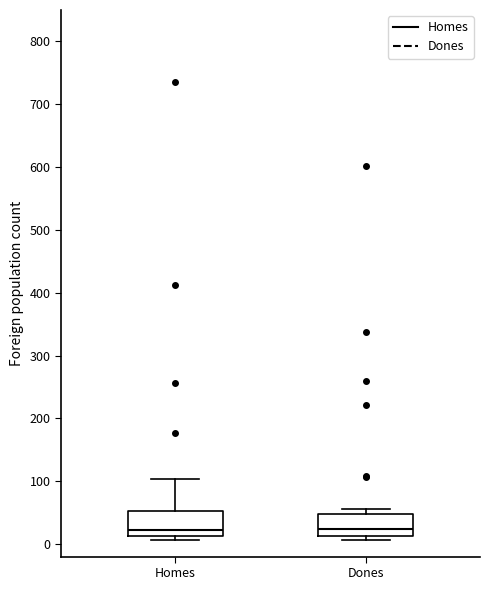

Reading left to right, transcribe this box plot: for each box, give where its median line is, the range the box spans, and where its two whiskers end, as read against the y-axis. The values are not printed on the chart, so give them approximately, as read against the axis.

Homes: median 20, box 10 to 50, whiskers 10 (just below the box's lower edge) to 100
Dones: median 20, box 10 to 50, whiskers 10 (just below the box's lower edge) to 60